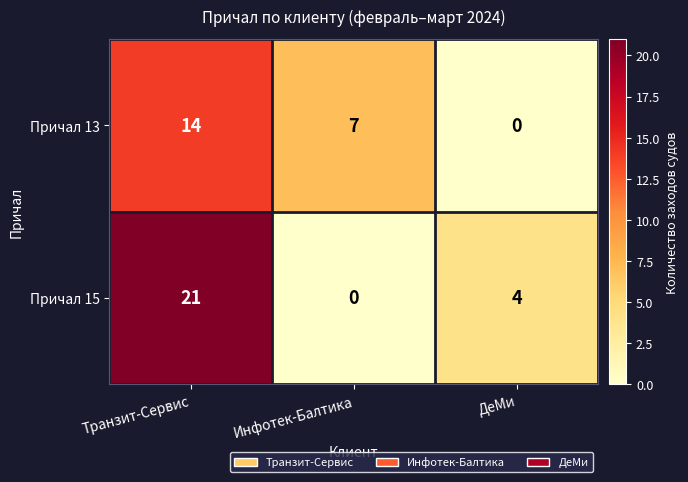

How many Причал 13 values are between 0 and 14?

3